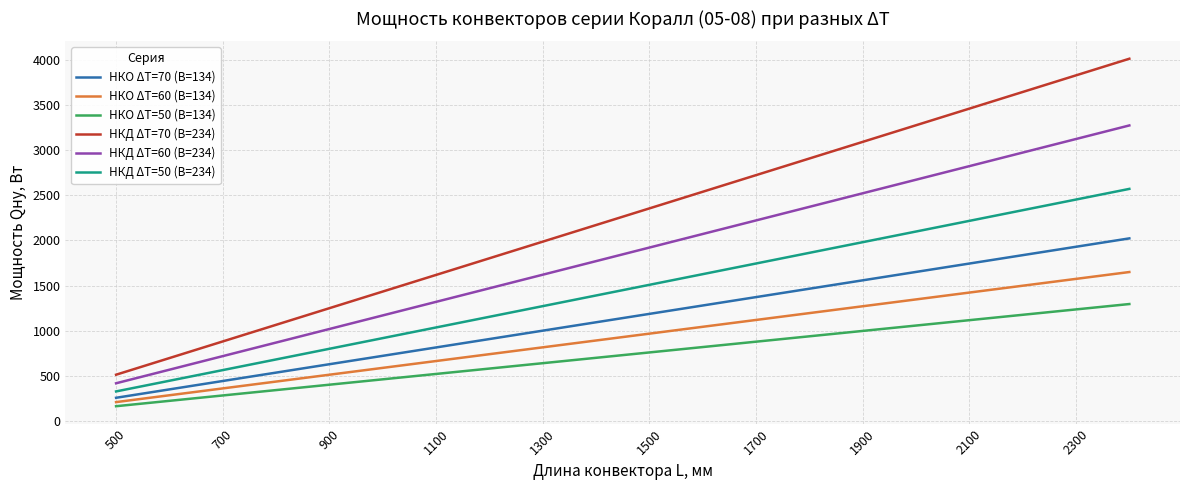

What is the maximum value shown in the chart?

4008.8